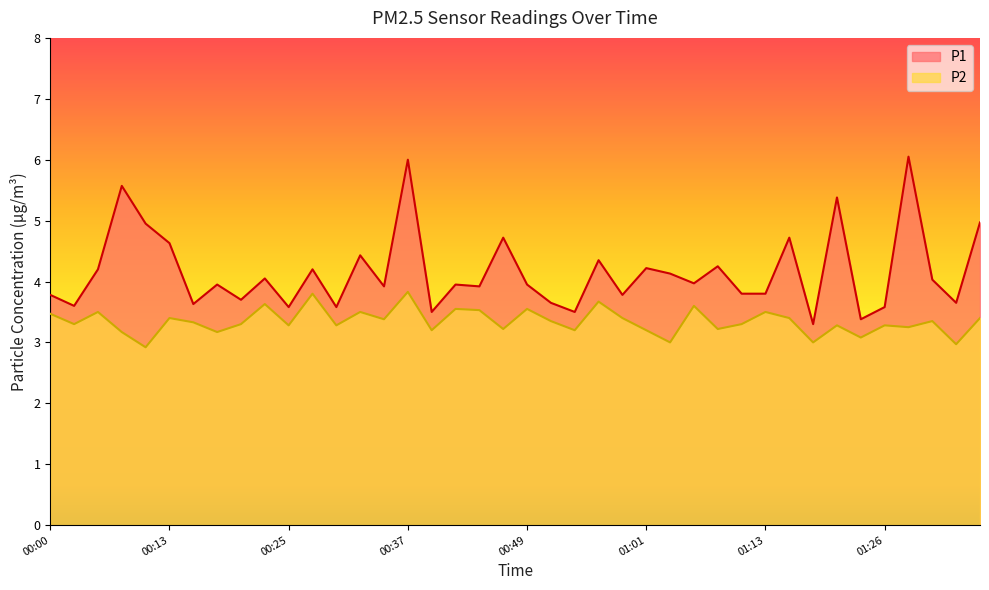

Which series changed the most between 00:08 and 00:30?

P1